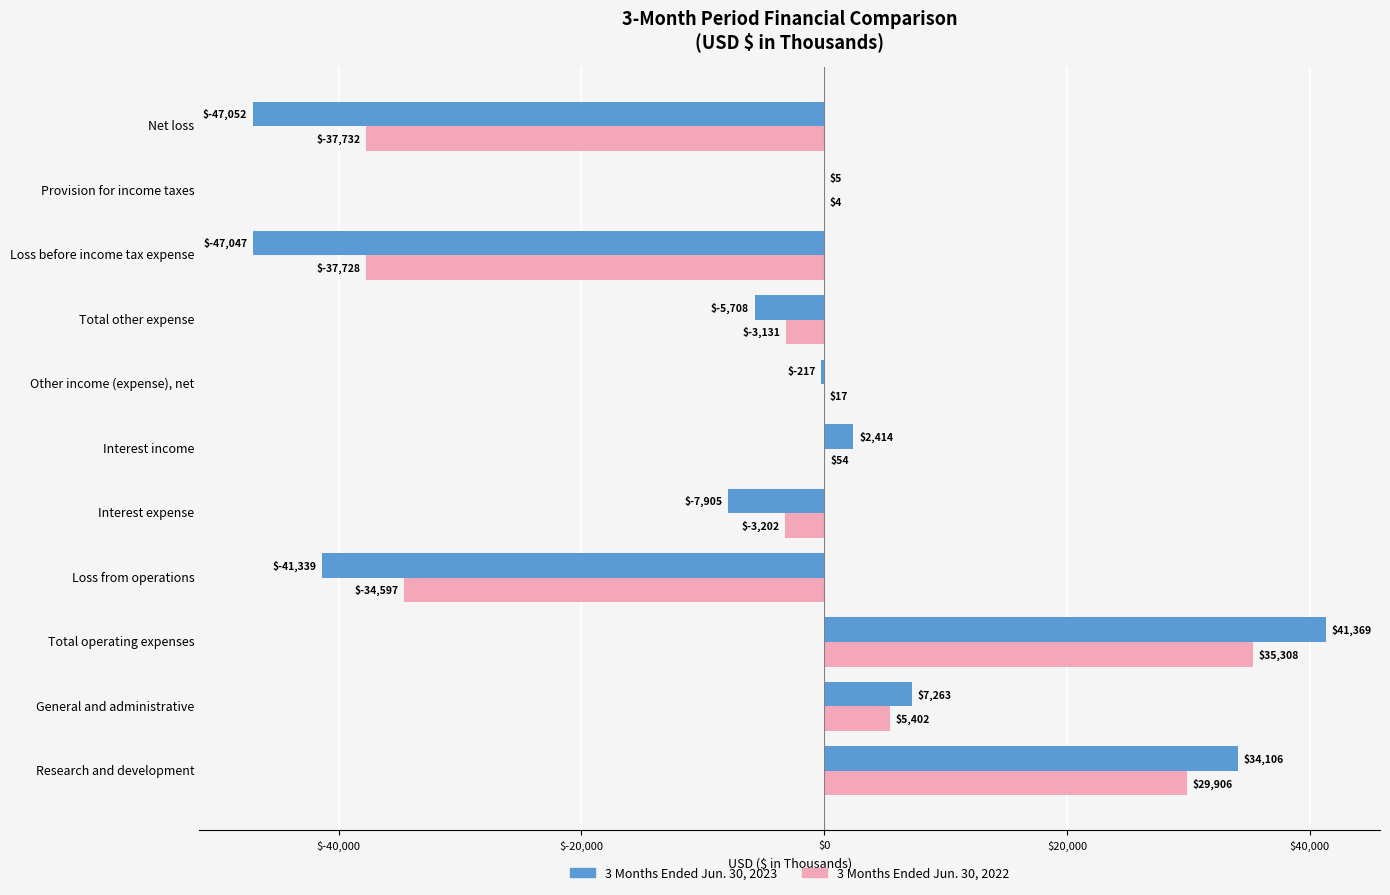

At which label does 3 Months Ended Jun. 30, 2022 reach its peak?

Total operating expenses